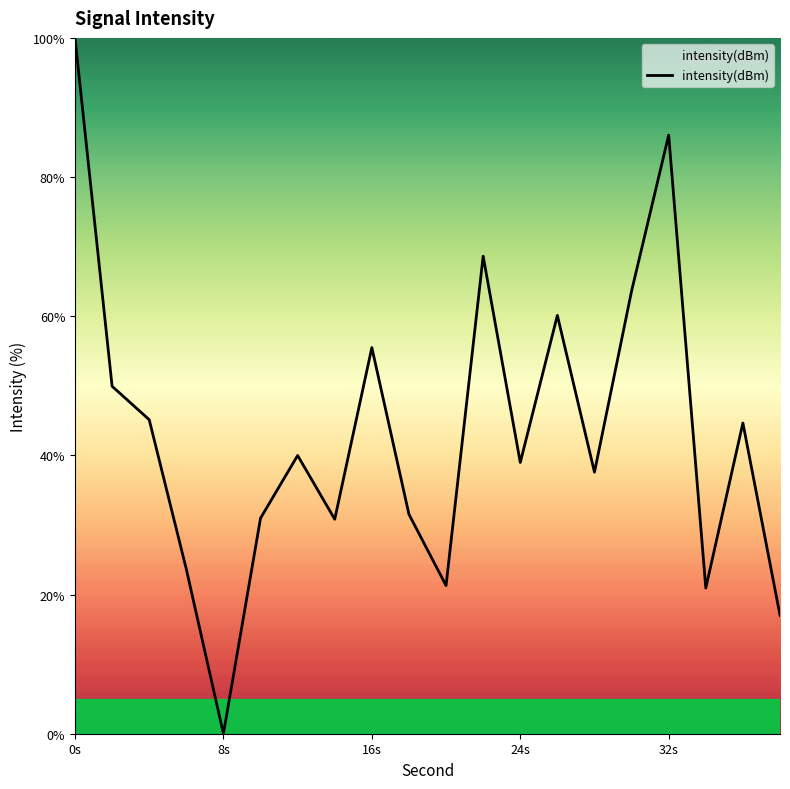

What is the maximum value shown in the chart?

100.0